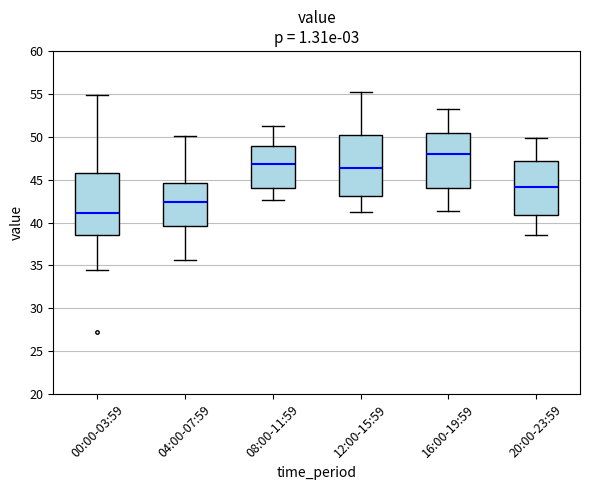

Where does the median line of the box for 16:00-19:59 sit on the y-axis? The values are not printed on the chart, so give them approximately, as read against the axis.

48.0